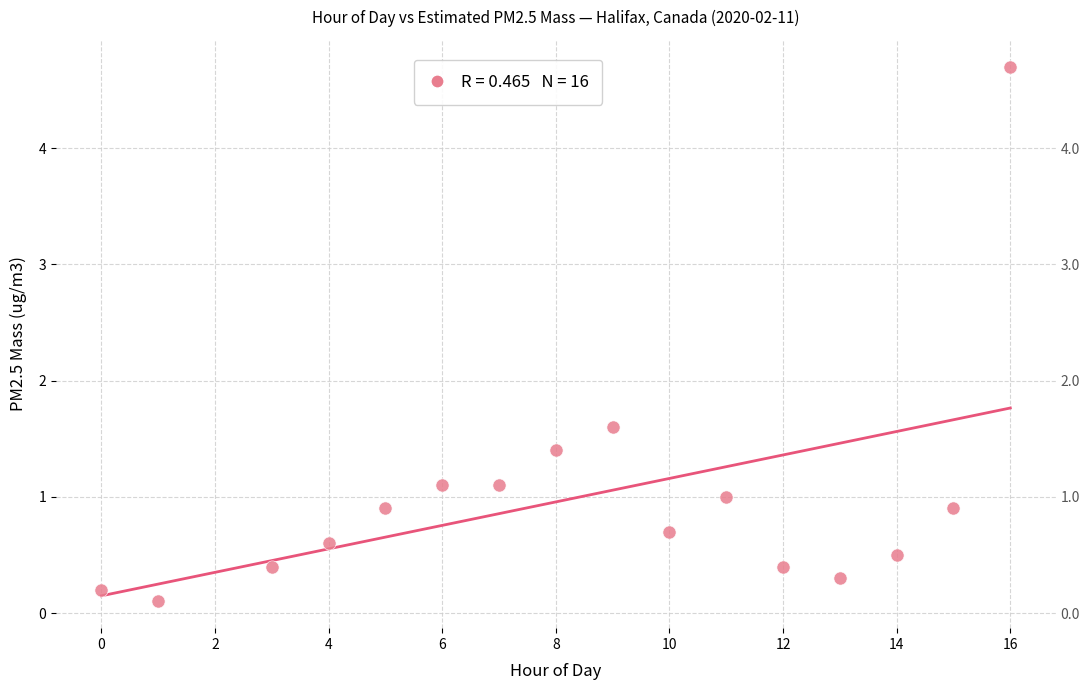

What Y value in the scatter plot is closest to 2?

1.6